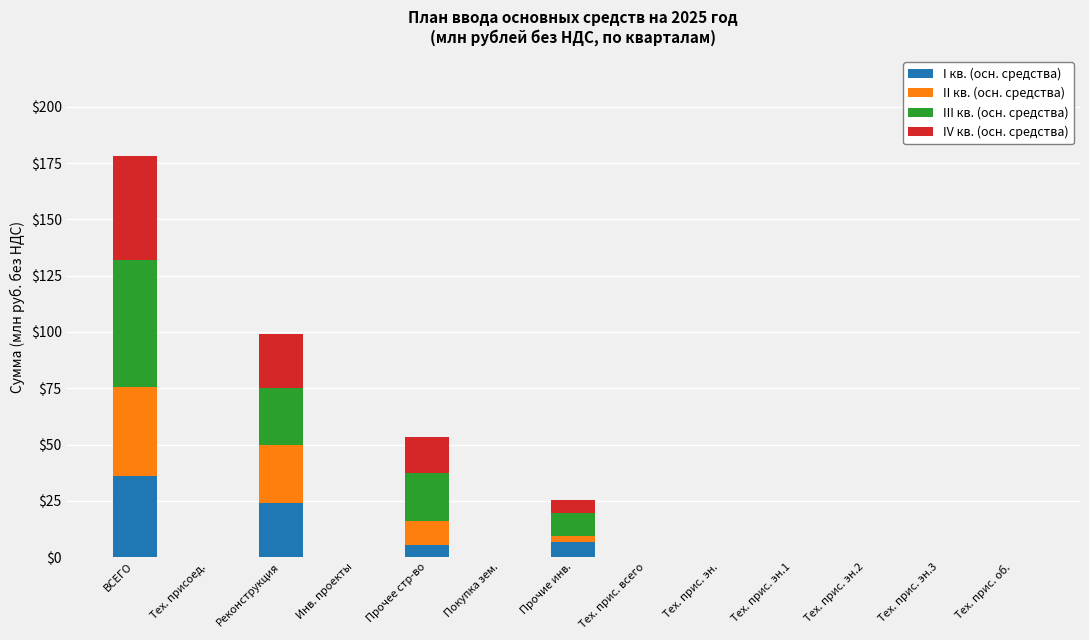

Are the bars grouped side by side (vs. stacked)?

No